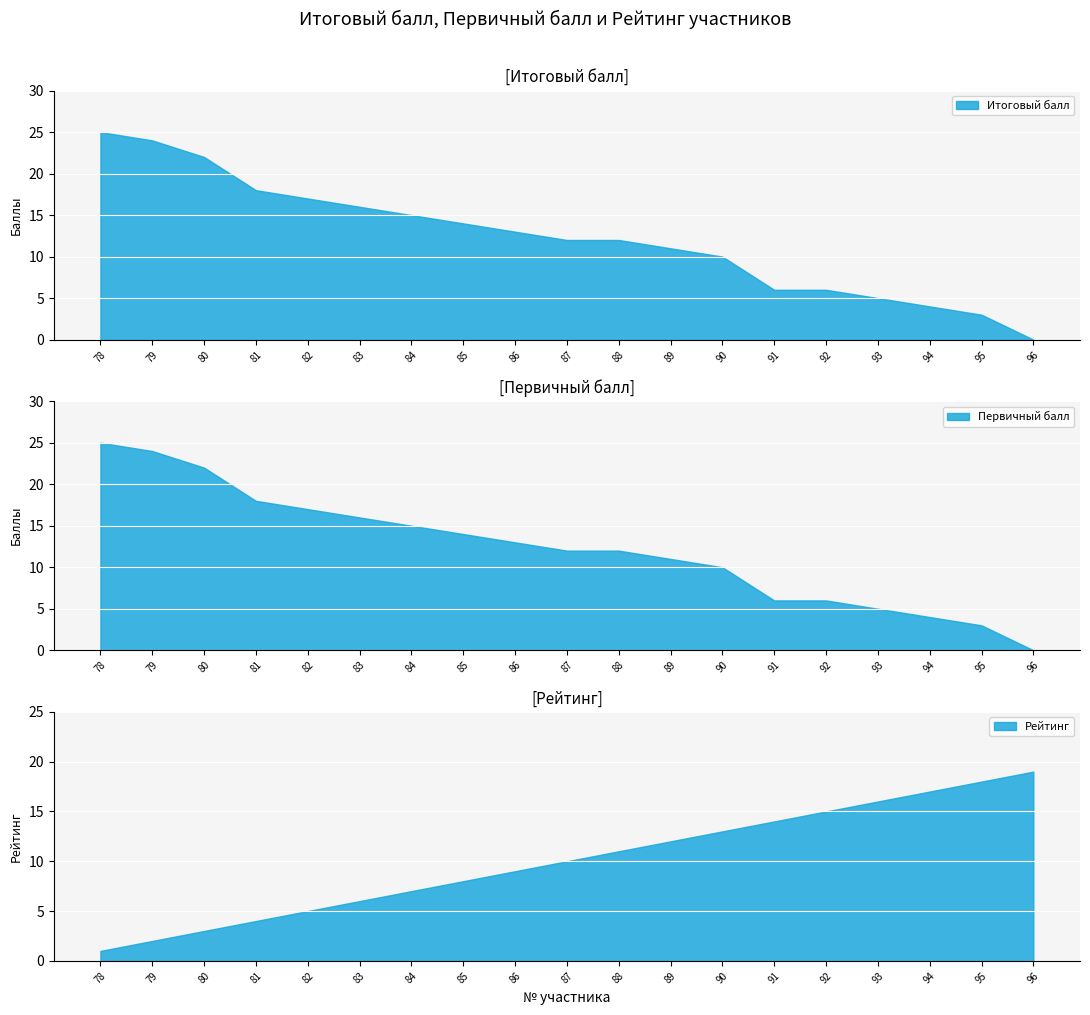

Where does the Первичный балл series first go above 12?

78